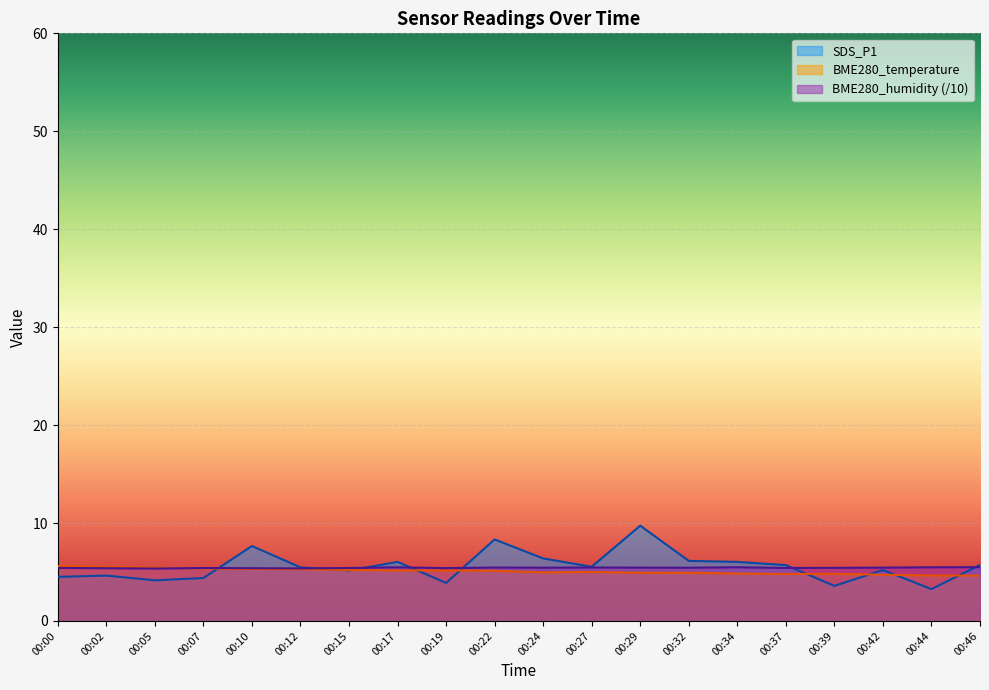

Reading left to right, extract all data points from this chart.

SDS_P1: 00:00=4.5	00:02=4.6	00:05=4.2	00:07=4.4	00:10=7.7	00:12=5.5	00:15=5.2	00:17=6.0	00:19=3.9	00:22=8.3	00:24=6.4	00:27=5.5	00:29=9.7	00:32=6.1	00:34=6.0	00:37=5.7	00:39=3.6	00:42=5.2	00:44=3.2	00:46=5.7
BME280_temperature: 00:00=5.6	00:02=5.5	00:05=5.4	00:07=5.4	00:10=5.3	00:12=5.3	00:15=5.2	00:17=5.2	00:19=5.2	00:22=5.1	00:24=5.0	00:27=5.0	00:29=4.9	00:32=4.9	00:34=4.8	00:37=4.8	00:39=4.8	00:42=4.7	00:44=4.6	00:46=4.6
BME280_humidity: 00:00=5.4	00:02=5.4	00:05=5.3	00:07=5.4	00:10=5.4	00:12=5.4	00:15=5.4	00:17=5.5	00:19=5.4	00:22=5.5	00:24=5.4	00:27=5.5	00:29=5.4	00:32=5.4	00:34=5.5	00:37=5.4	00:39=5.4	00:42=5.4	00:44=5.5	00:46=5.5